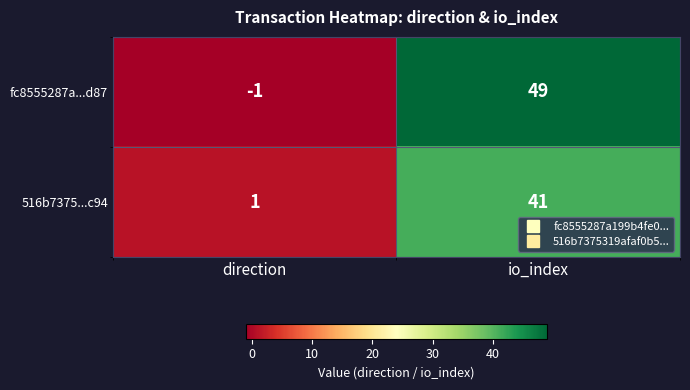

Which category has the lowest value in the 516b7375...c94 series?

direction